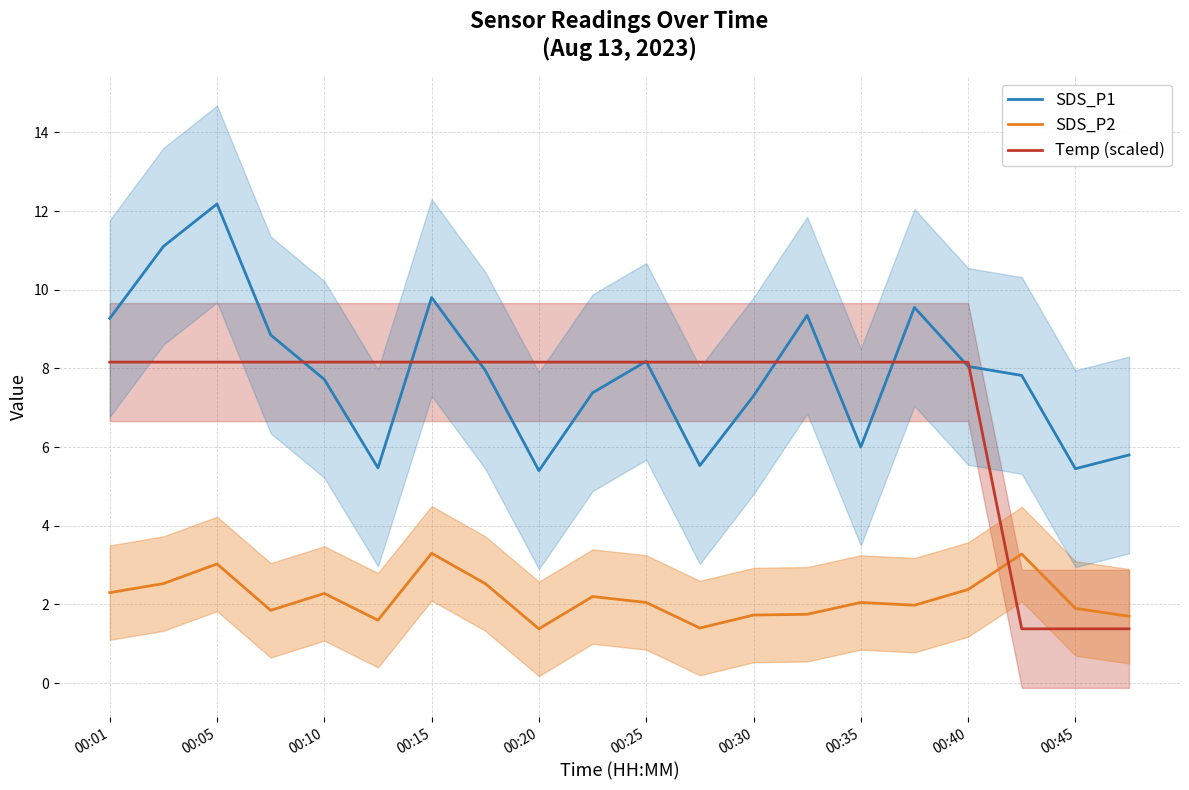

True or false: SDS_P1 and SDS_P2 intersect in this chart.

False